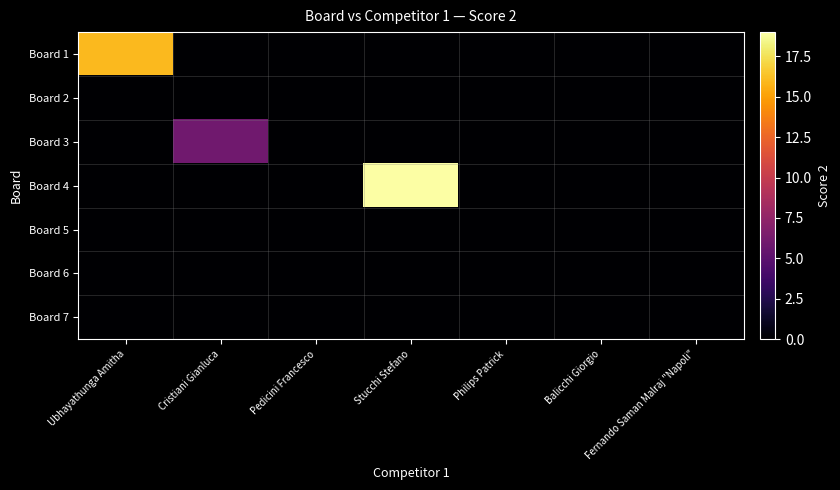

Reading left to right, what are all the values shown in this chart?

Board 1: Ubhayathunga Amitha=16	Cristiani Gianluca=0	Pedicini Francesco=0	Stucchi Stefano=0	Philips Patrick=0	Balicchi Giorgio=0	Fernando Saman Malraj "Napoli"=0
Board 2: Ubhayathunga Amitha=0	Cristiani Gianluca=0	Pedicini Francesco=0	Stucchi Stefano=0	Philips Patrick=0	Balicchi Giorgio=0	Fernando Saman Malraj "Napoli"=0
Board 3: Ubhayathunga Amitha=0	Cristiani Gianluca=6	Pedicini Francesco=0	Stucchi Stefano=0	Philips Patrick=0	Balicchi Giorgio=0	Fernando Saman Malraj "Napoli"=0
Board 4: Ubhayathunga Amitha=0	Cristiani Gianluca=0	Pedicini Francesco=0	Stucchi Stefano=19	Philips Patrick=0	Balicchi Giorgio=0	Fernando Saman Malraj "Napoli"=0
Board 5: Ubhayathunga Amitha=0	Cristiani Gianluca=0	Pedicini Francesco=0	Stucchi Stefano=0	Philips Patrick=0	Balicchi Giorgio=0	Fernando Saman Malraj "Napoli"=0
Board 6: Ubhayathunga Amitha=0	Cristiani Gianluca=0	Pedicini Francesco=0	Stucchi Stefano=0	Philips Patrick=0	Balicchi Giorgio=0	Fernando Saman Malraj "Napoli"=0
Board 7: Ubhayathunga Amitha=0	Cristiani Gianluca=0	Pedicini Francesco=0	Stucchi Stefano=0	Philips Patrick=0	Balicchi Giorgio=0	Fernando Saman Malraj "Napoli"=0